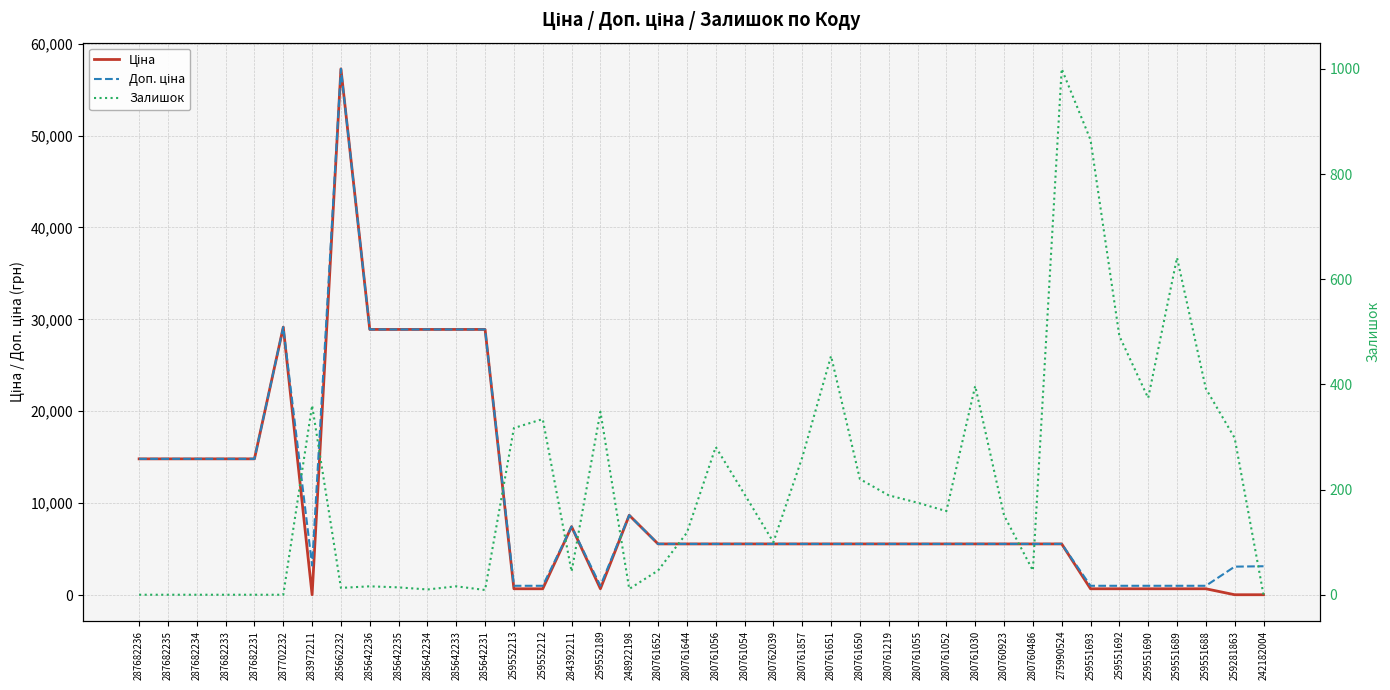

How many lines are shown in the chart?

3